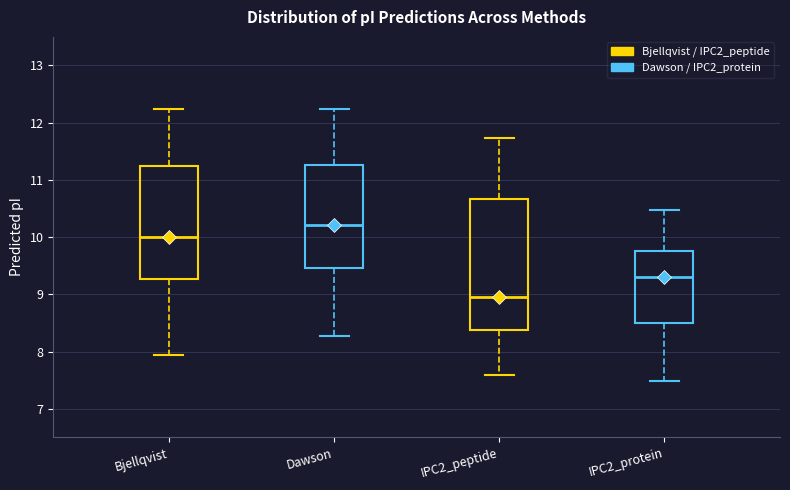

Reading left to right, transcribe this box plot: for each box, give where its median line is, the range the box spans, and where its two whiskers end, as read against the y-axis. The values are not printed on the chart, so give them approximately, as read against the axis.

Bjellqvist: median 10.0, box 9.3 to 11.2, whiskers 7.9 to 12.2
Dawson: median 10.2, box 9.5 to 11.3, whiskers 8.3 to 12.2
IPC2_peptide: median 8.9, box 8.4 to 10.7, whiskers 7.6 to 11.7
IPC2_protein: median 9.3, box 8.5 to 9.8, whiskers 7.5 to 10.5